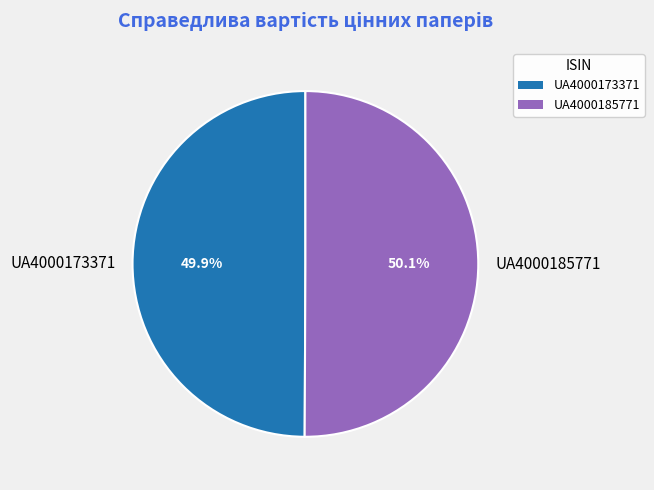

Does any single category account for the majority?

Yes